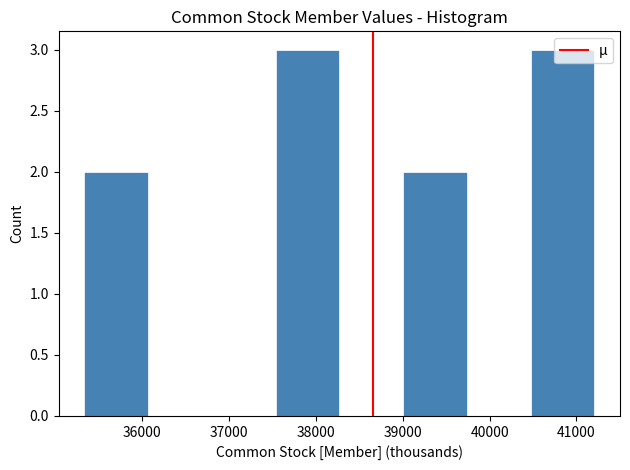

What is the height of the bar covering 40500 to 41200 on the x-axis? Neither the bar edges nor the heights are printed on the chart, so give them approximately, as read against the axes.

3